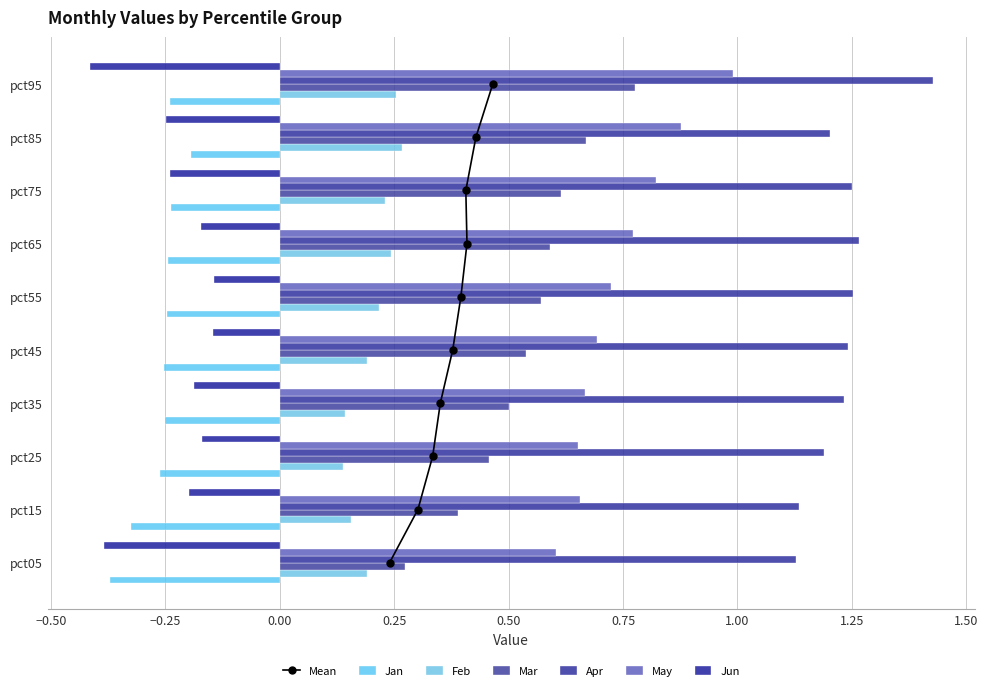

Between pct05 and pct35, which series saw the biggest shift?

Mar